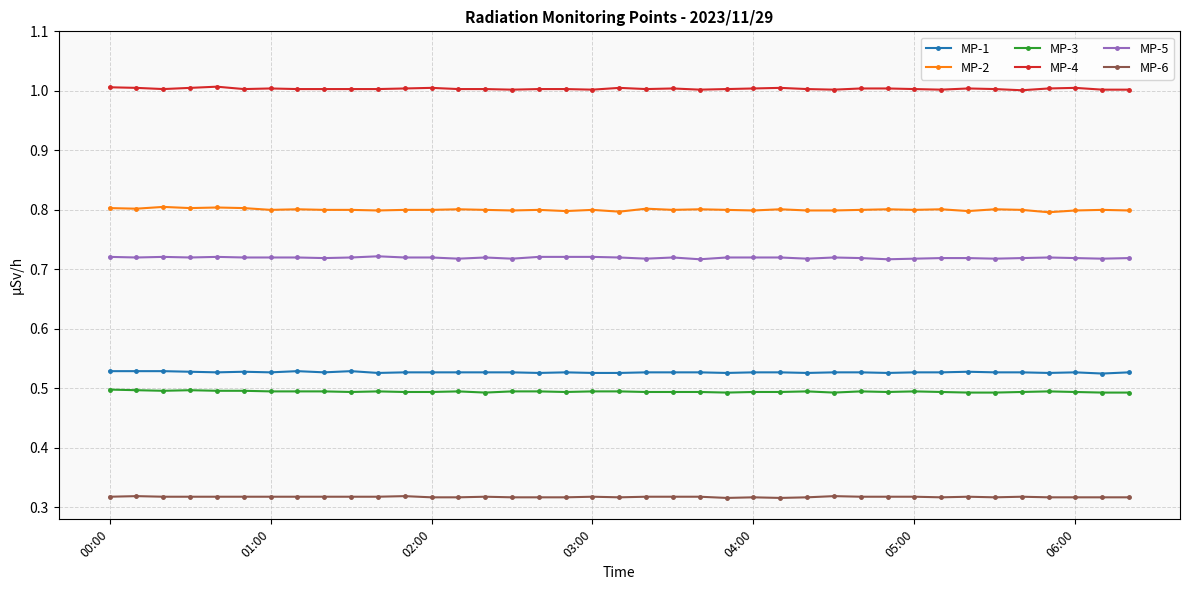

True or false: MP-3 and MP-4 intersect in this chart.

False